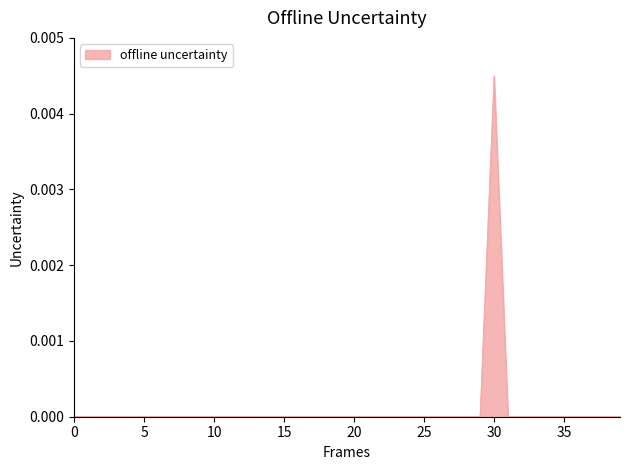

Which category has the highest value across all series?

30